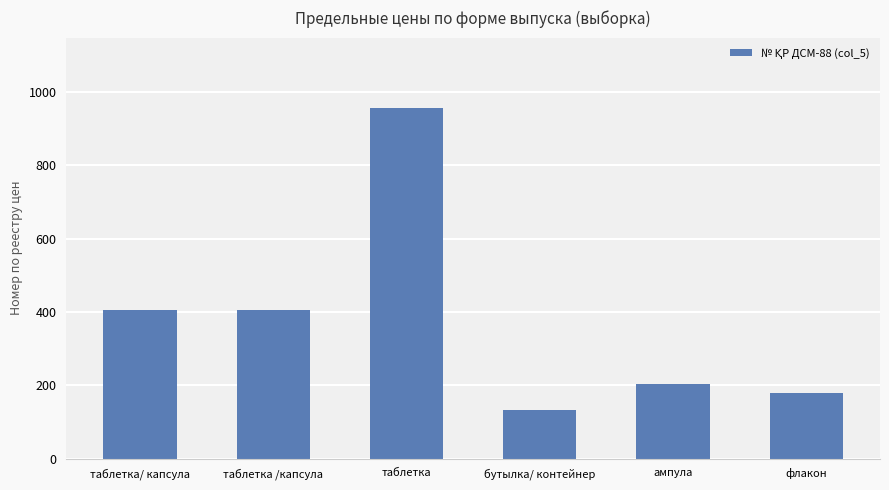

At which category does the chart reach its peak across all series?

таблетка